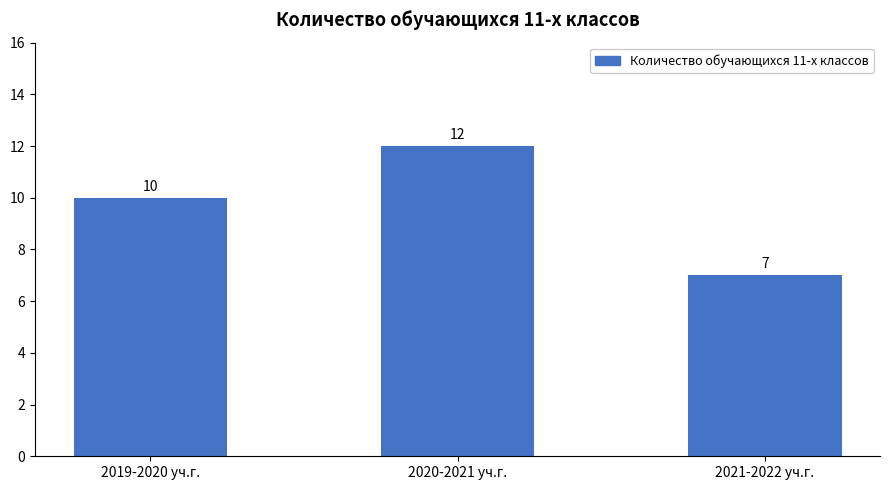

Rank the categories by value from lowest to highest.

2021-2022 уч.г., 2019-2020 уч.г., 2020-2021 уч.г.